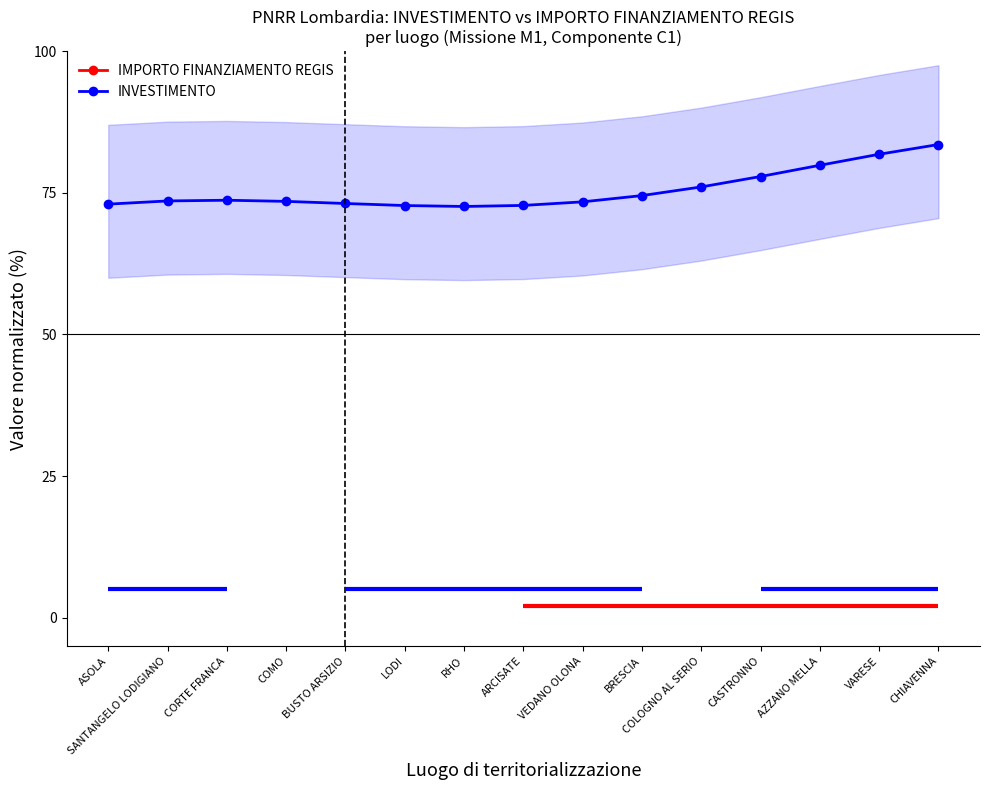

What position from the left is CHIAVENNA?

15